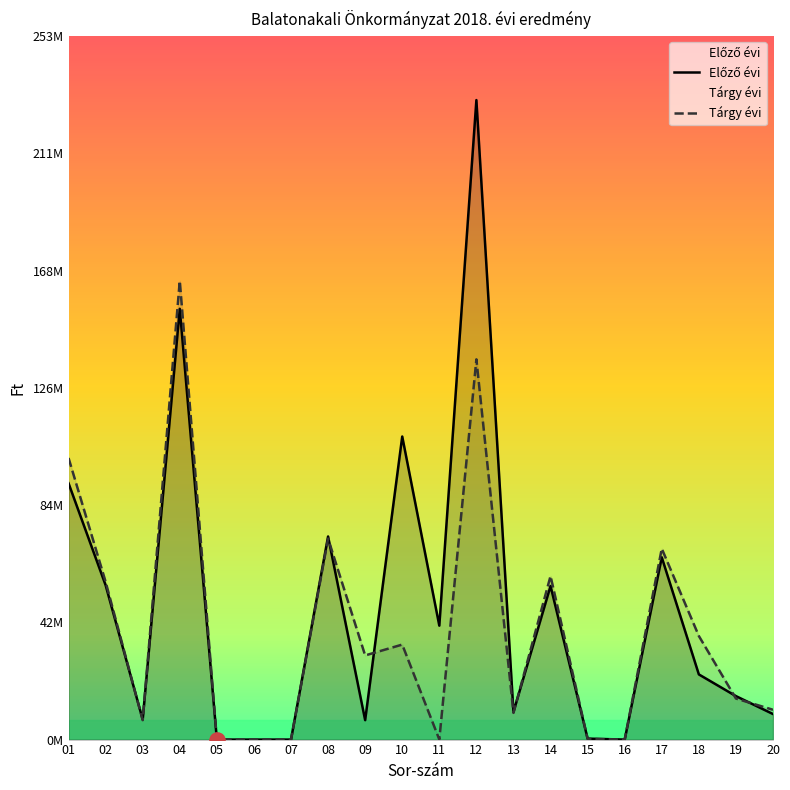

Is the value of Előző évi at 07 greater than the value of Tárgy évi at 17?

No